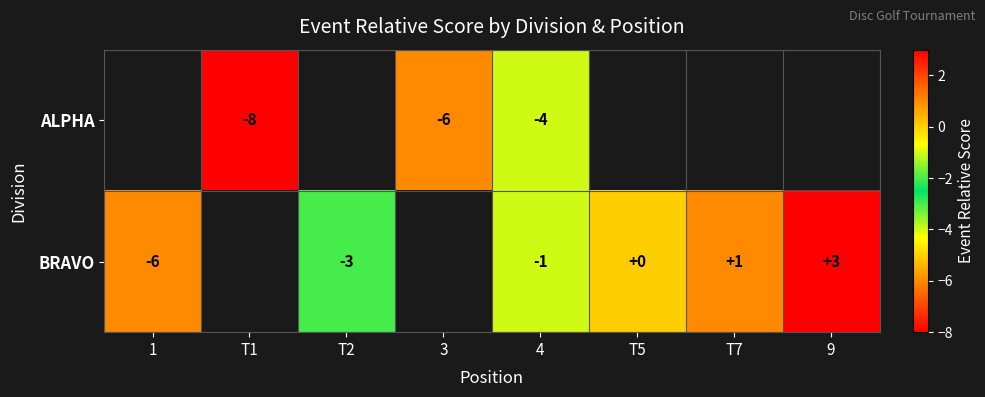

Is it true that BRAVO equals -0.4 at 4?

False